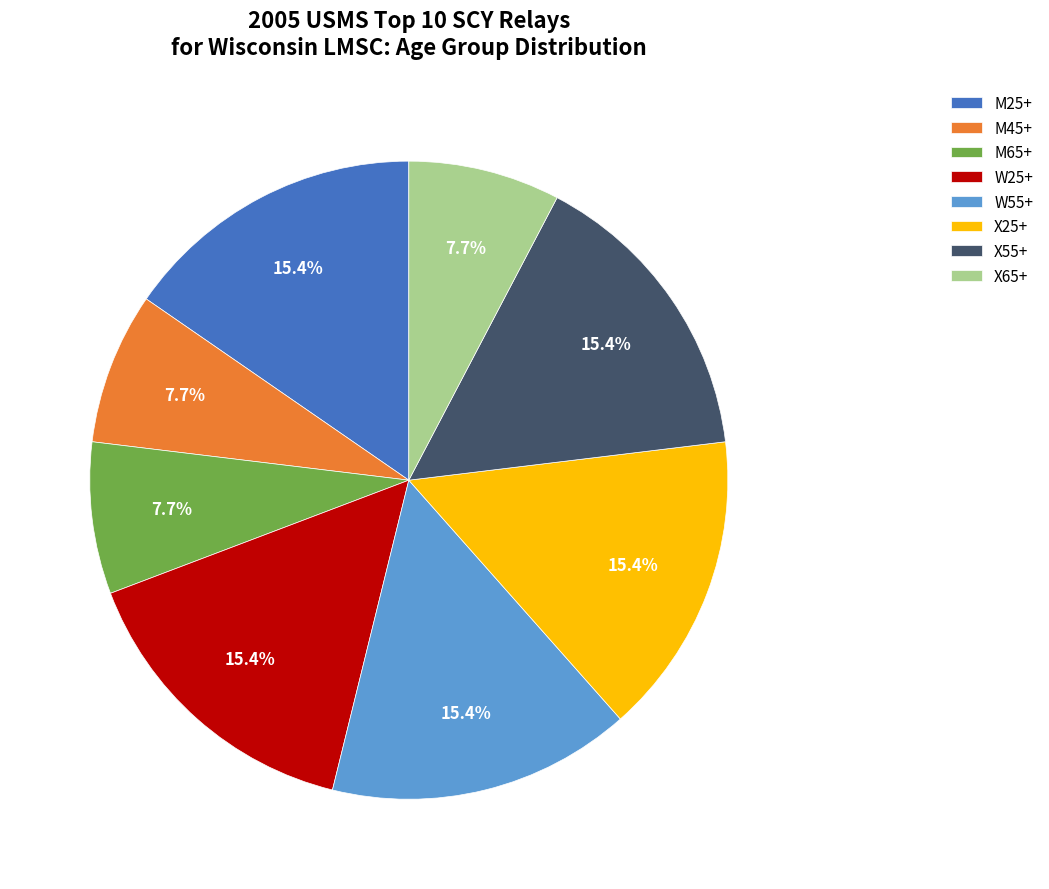

Does any single category account for the majority?

No